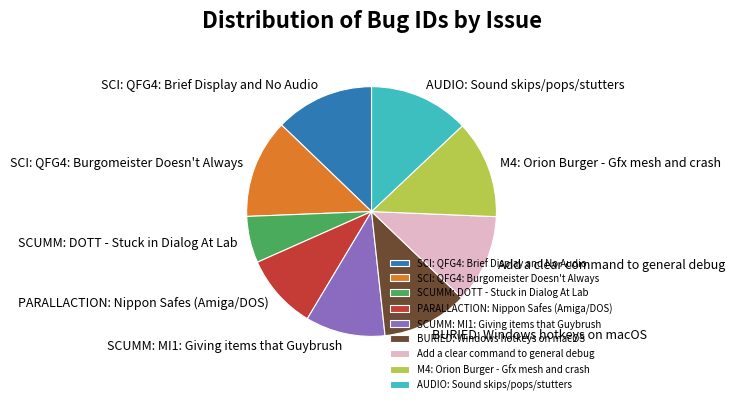

Combined, do AUDIO: Sound skips/pops/stutters and SCI: QFG4: Burgomeister Doesn't Always account for over 50%?

No